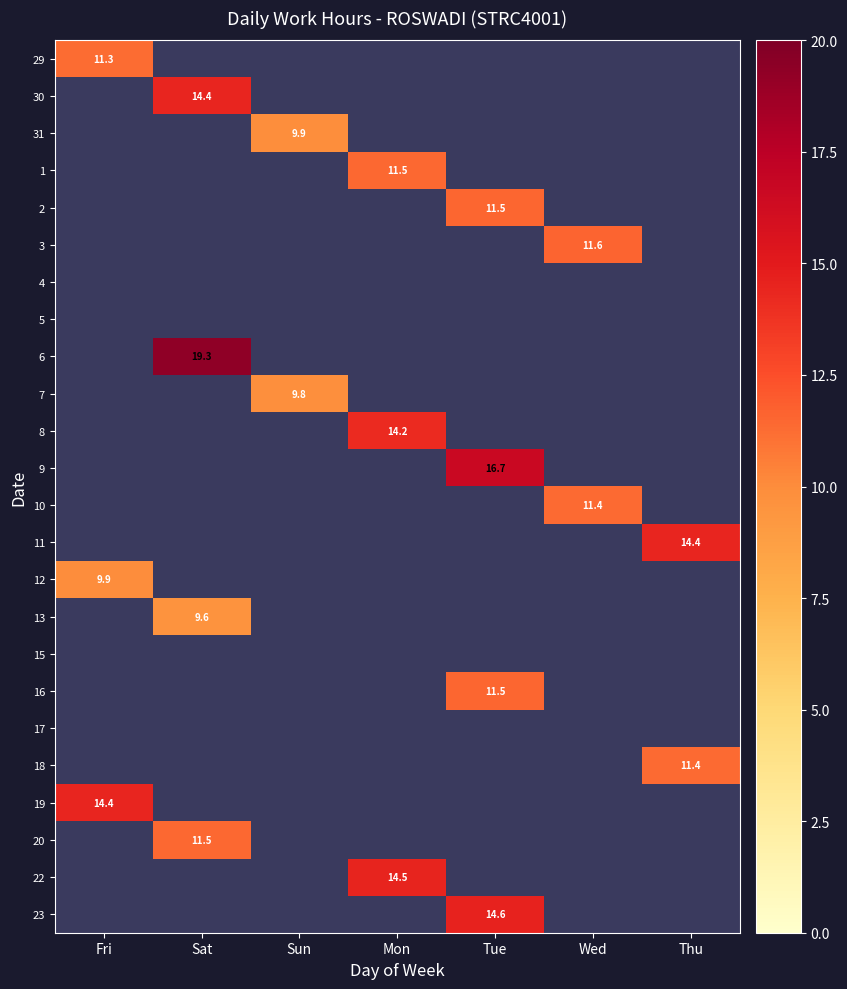

Is it true that 10 equals 18.4 at Wed?

False